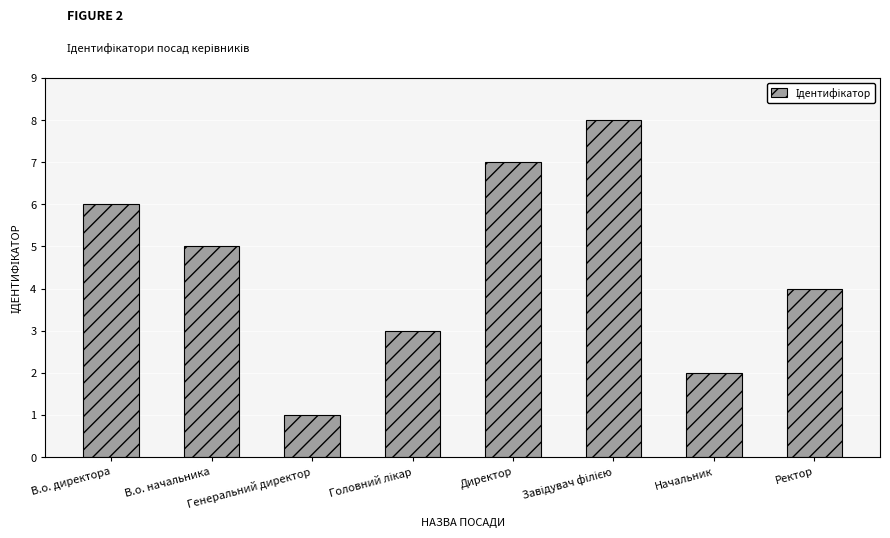

How many categories are shown in the chart?

8